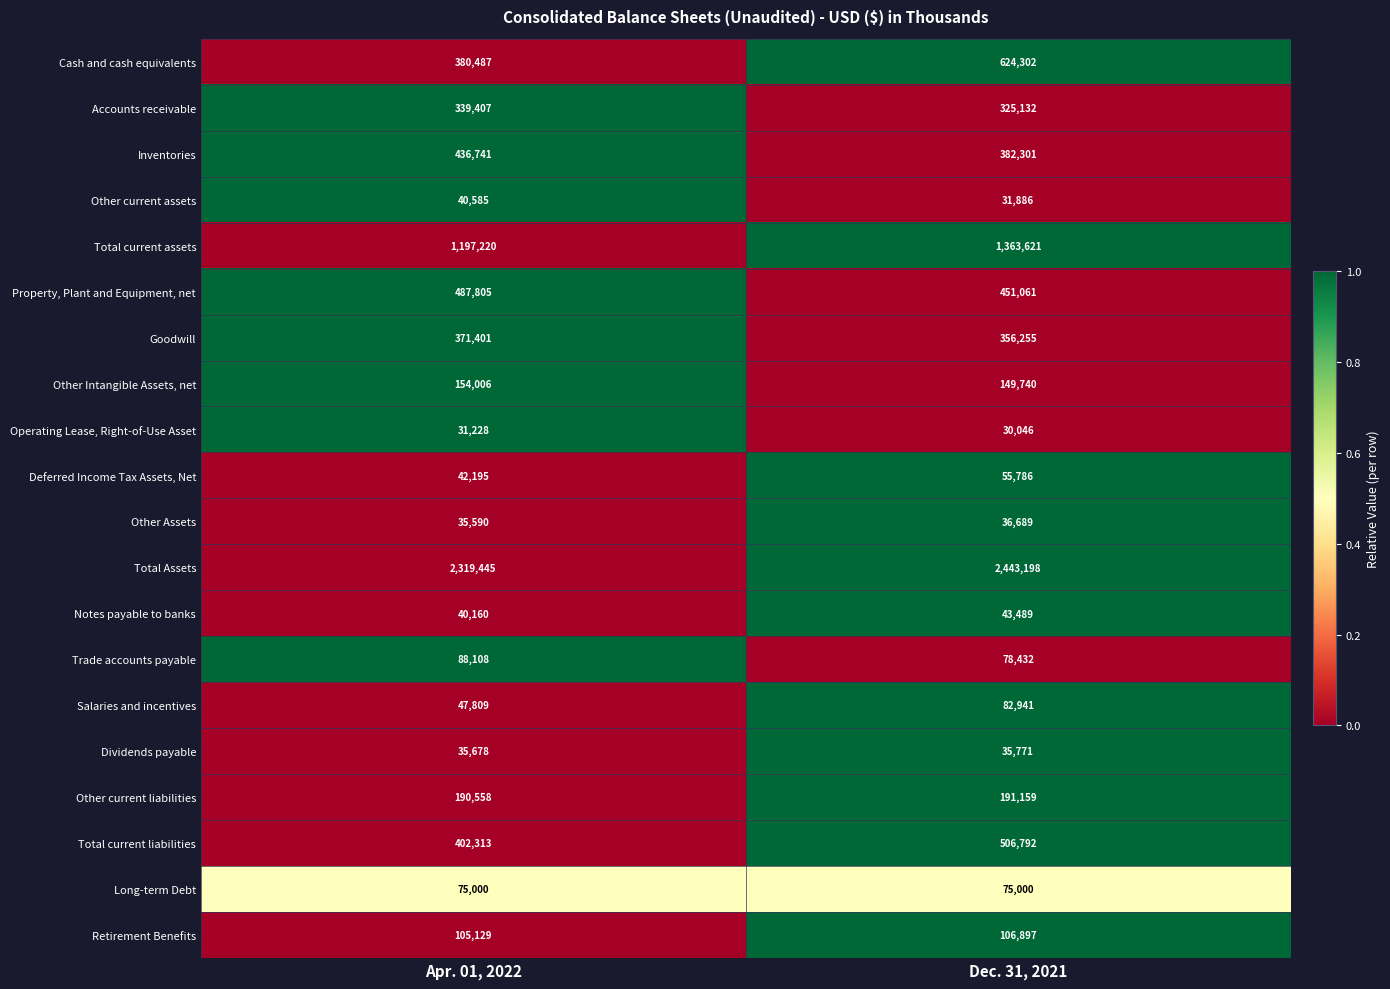

True or false: Other current liabilities has a value of 191159 at Dec. 31, 2021.

True